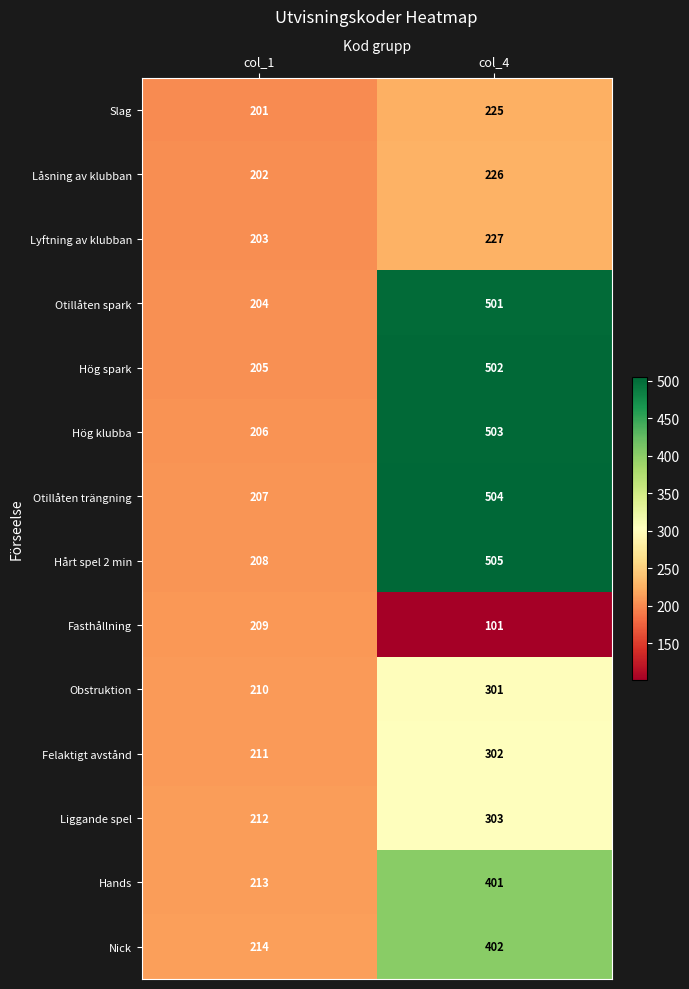

How many data points does each series have?

2